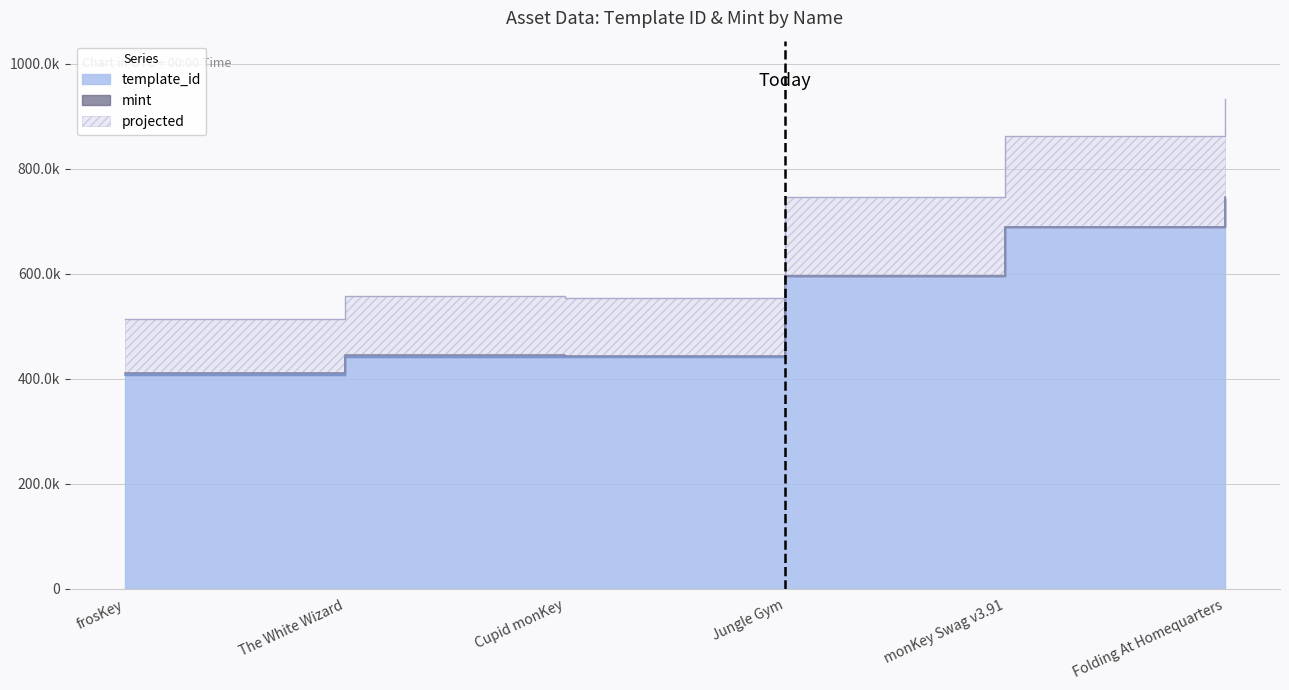

What is the difference between the maximum and second lowest values?

301433